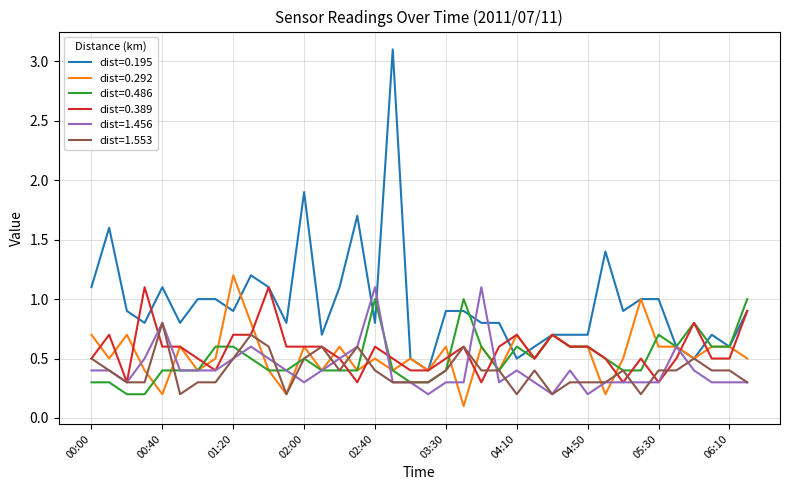

What is the maximum value shown in the chart?

3.1